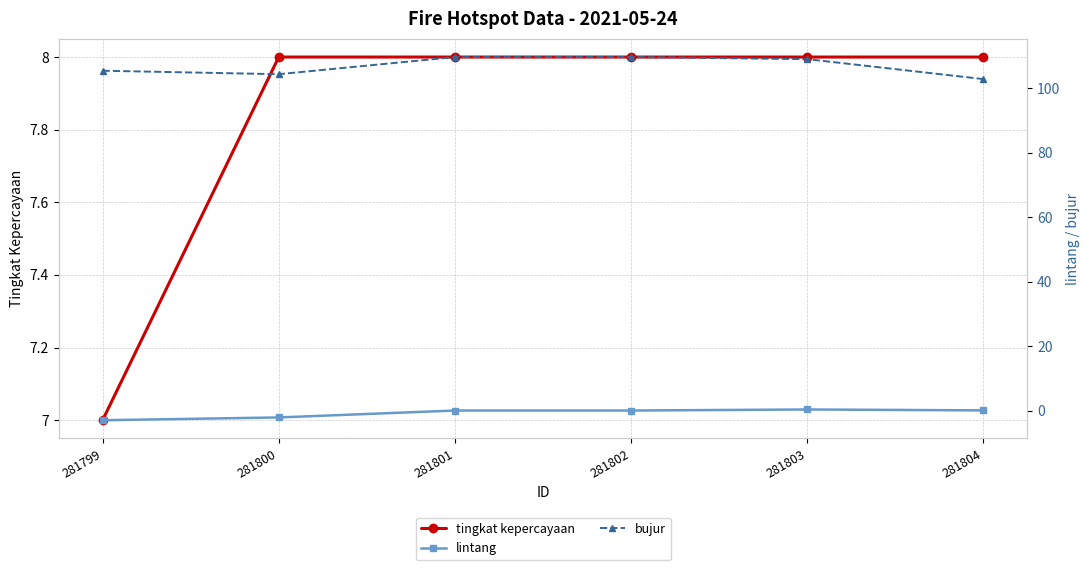

What is the maximum value for tingkat kepercayaan?

8